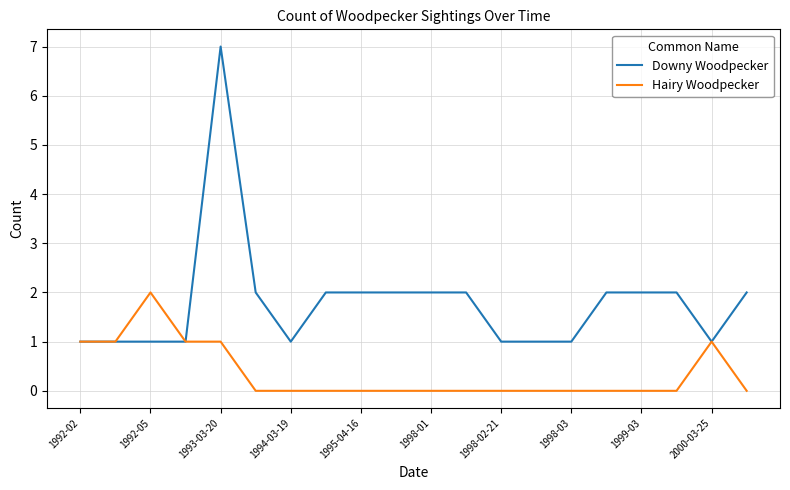

What is the sum of all Downy Woodpecker values?

36